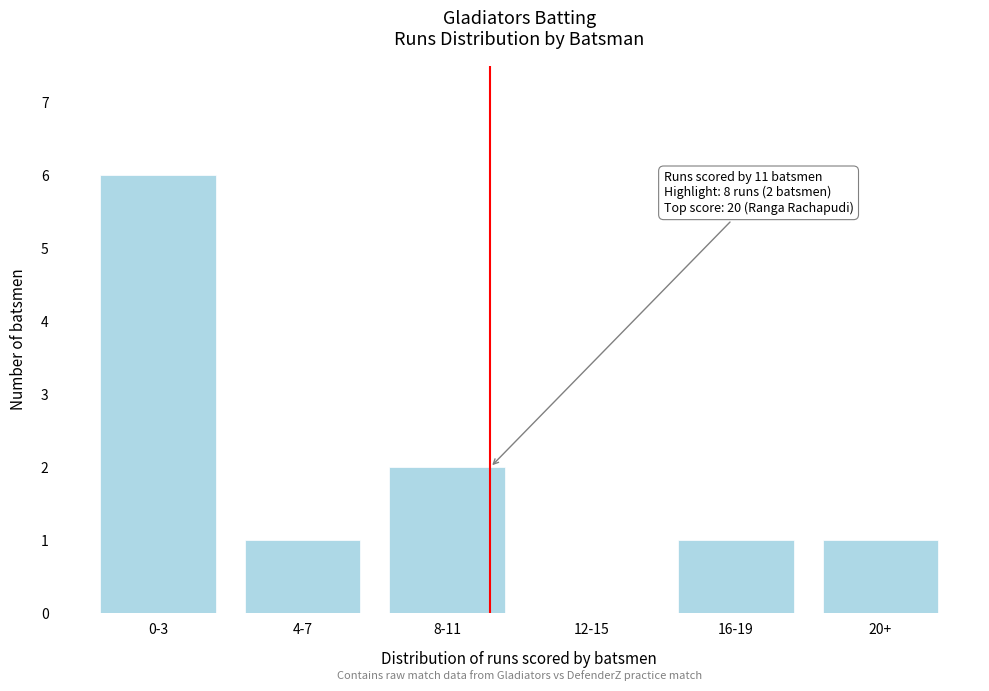

Reading left to right, extract all data points from this chart.

0-3=6	4-7=1	8-11=2	12-15=0	16-19=1	20+=1